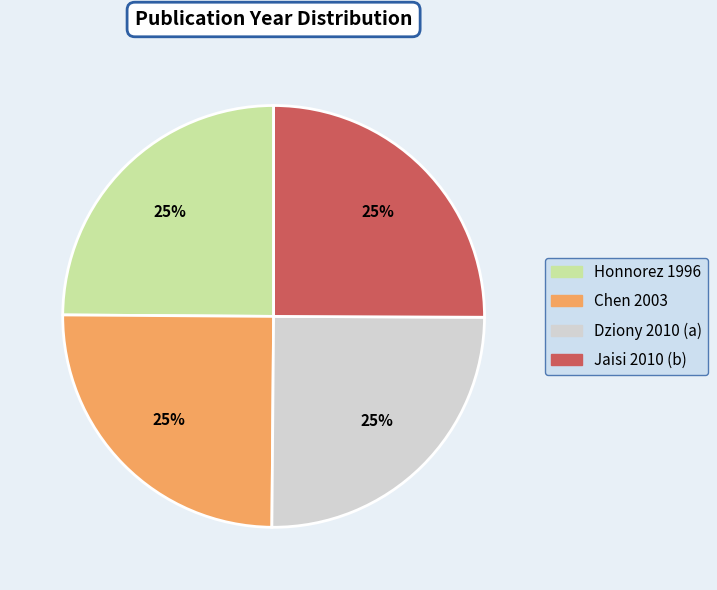

What percentage is the Dziony 2010 slice, to the nearest percent?

25%